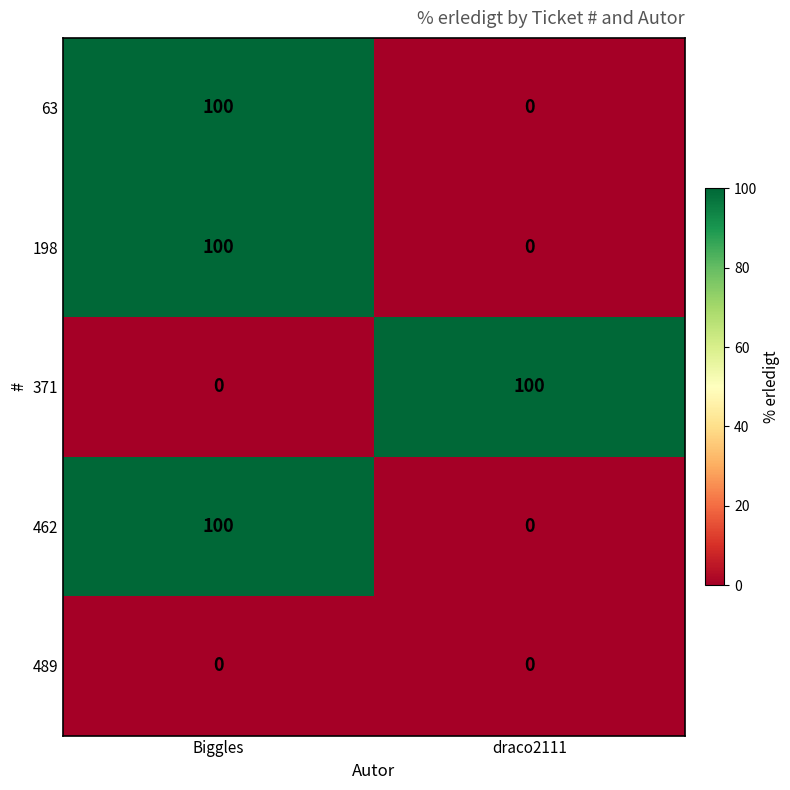

What is the spread (max minus min) of values at Biggles?

100